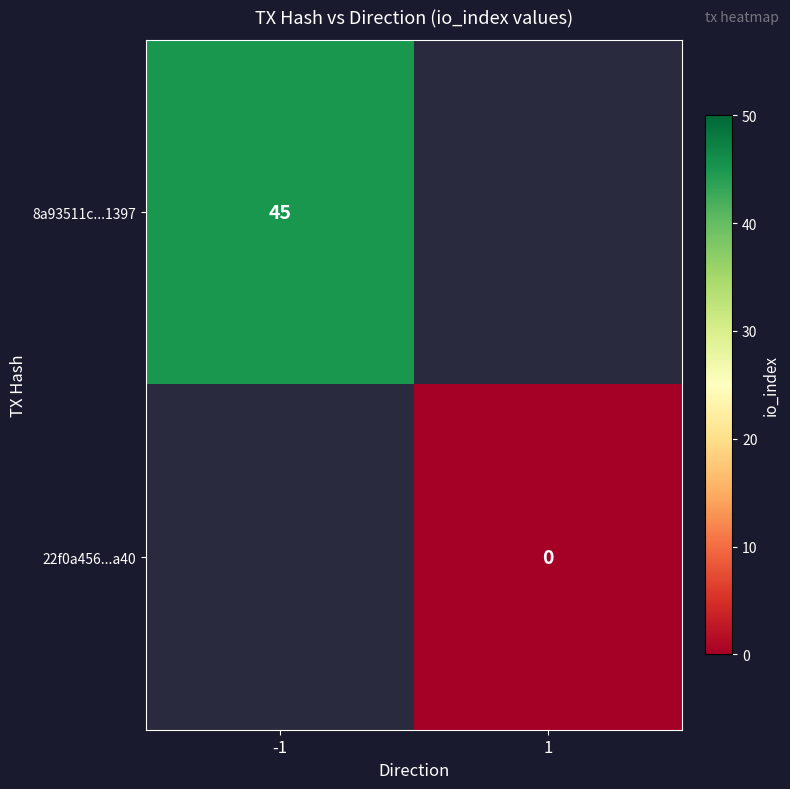

Which label corresponds to the smallest value in the chart?

1